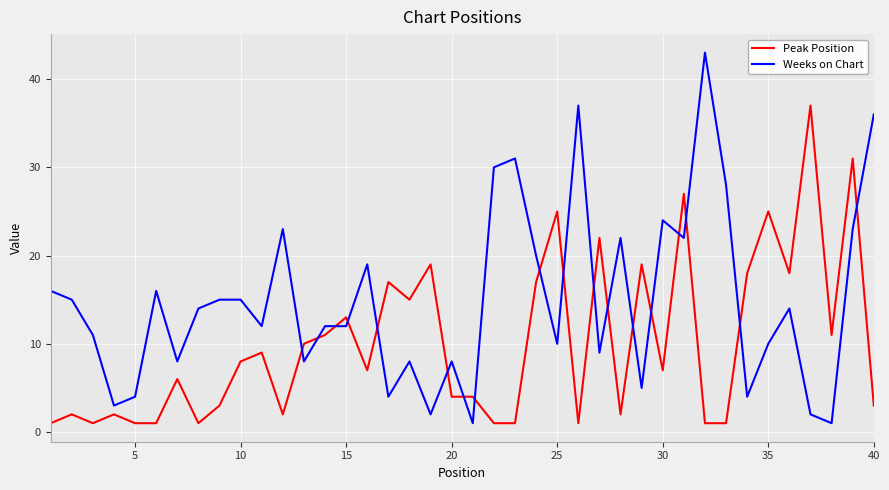

Which series has the largest range (max minus min)?

Weeks on Chart